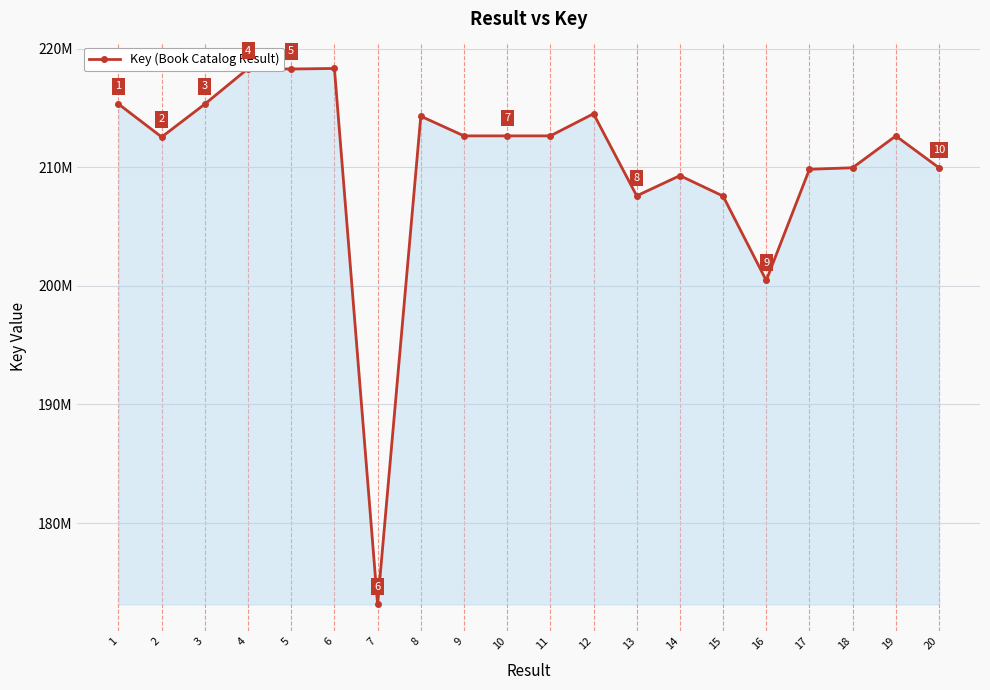

List the labels in order of value, smallest first.

7, 16, 15, 13, 14, 17, 18, 20, 2, 19, 10, 11, 9, 8, 12, 1, 3, 5, 4, 6